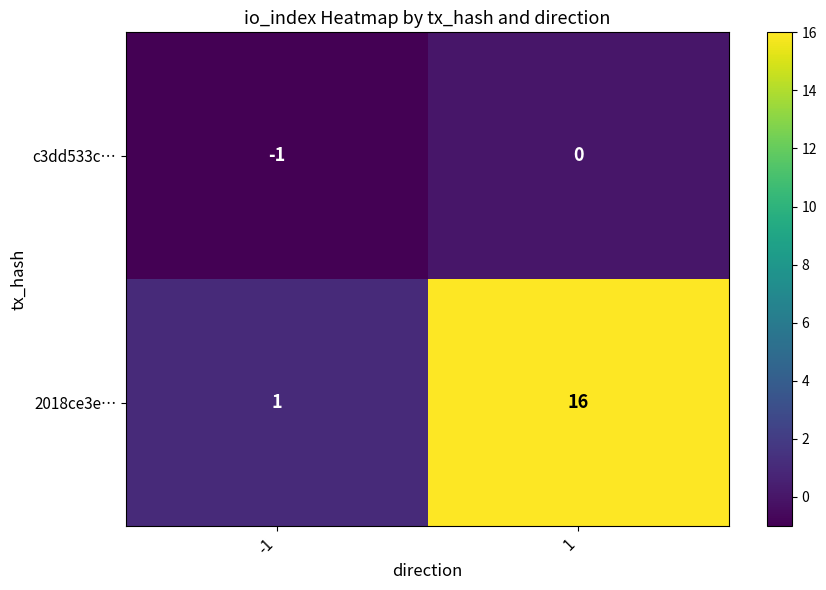

List the series in order of their peak value, lowest first.

c3dd533c…, 2018ce3e…